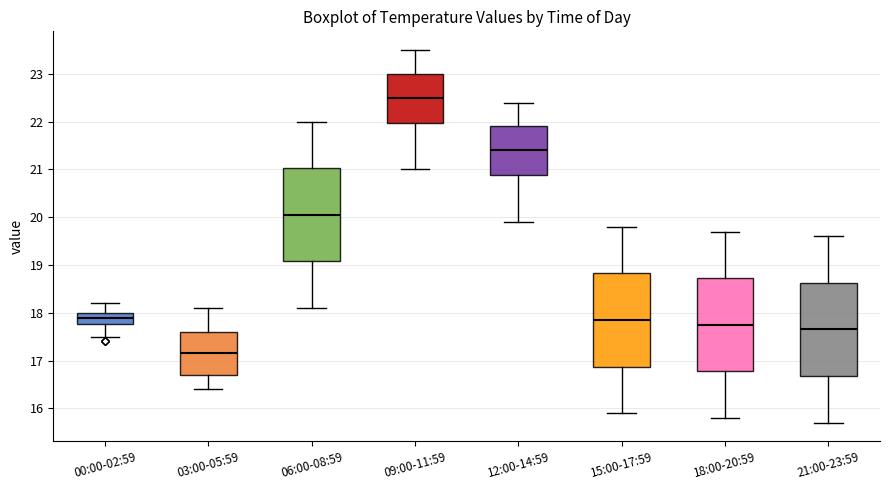

Reading left to right, read every box against the y-axis: the position of its median line, the range the box covers, and the ends of its whiskers. The values are not printed on the chart, so give them approximately, as read against the axis.

00:00-02:59: median 17.9, box 17.8 to 18.0, whiskers 17.5 to 18.2
03:00-05:59: median 17.2, box 16.7 to 17.6, whiskers 16.4 to 18.1
06:00-08:59: median 20.1, box 19.1 to 21.0, whiskers 18.1 to 22.0
09:00-11:59: median 22.5, box 22.0 to 23.0, whiskers 21.0 to 23.5
12:00-14:59: median 21.4, box 20.9 to 21.9, whiskers 19.9 to 22.4
15:00-17:59: median 17.9, box 16.9 to 18.8, whiskers 15.9 to 19.8
18:00-20:59: median 17.8, box 16.8 to 18.7, whiskers 15.8 to 19.7
21:00-23:59: median 17.7, box 16.7 to 18.6, whiskers 15.7 to 19.6